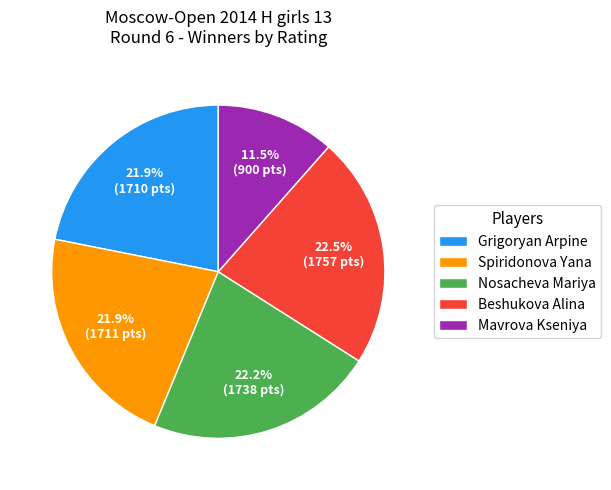

What is the total percentage of Grigoryan Arpine and Mavrova Kseniya?

33.4%